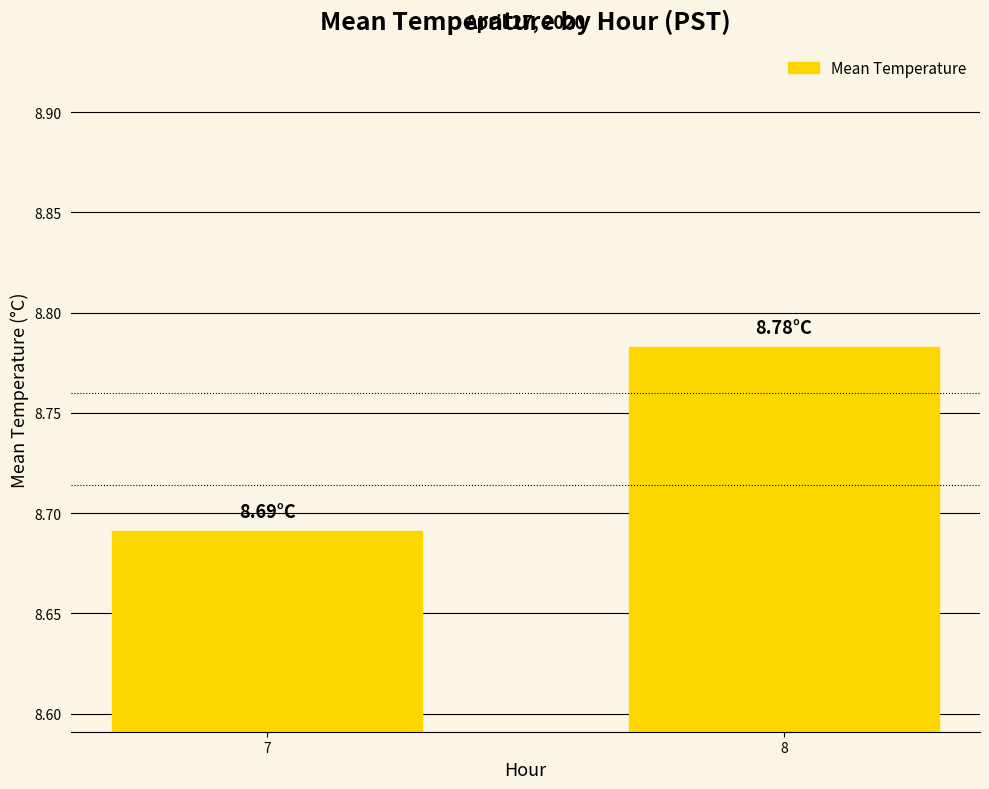

Which has a higher value, 7 or 8?

8